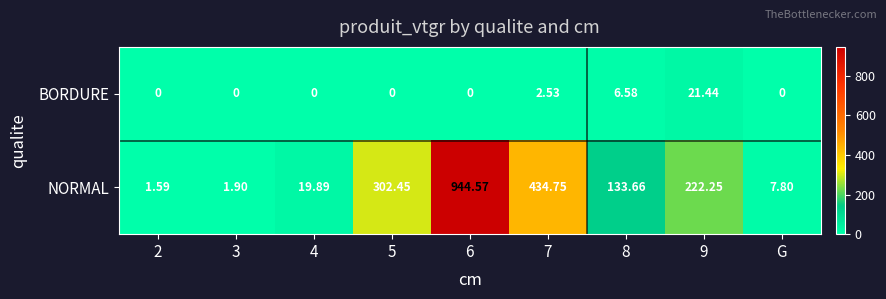

At 3, list the series in order from smallest to largest.

BORDURE, NORMAL